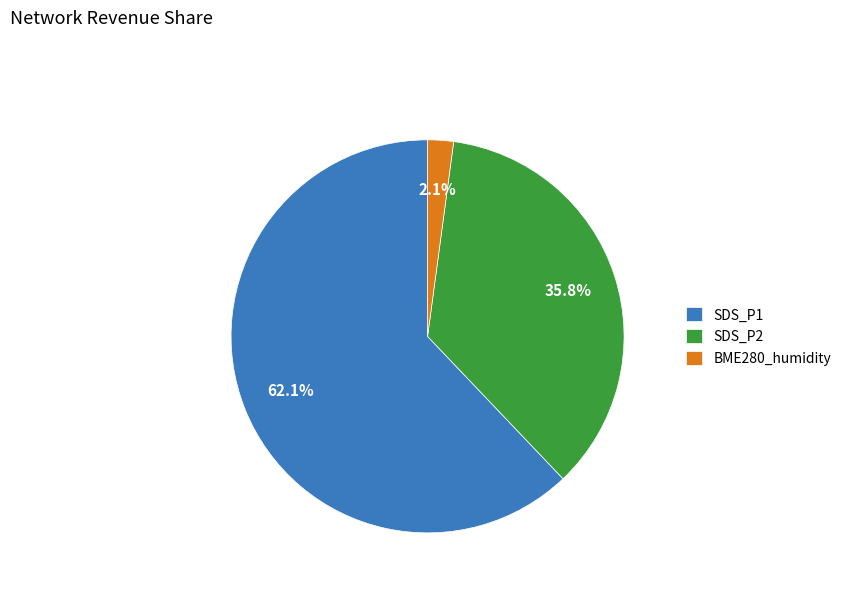

Which has a higher value, BME280_humidity or SDS_P1?

SDS_P1